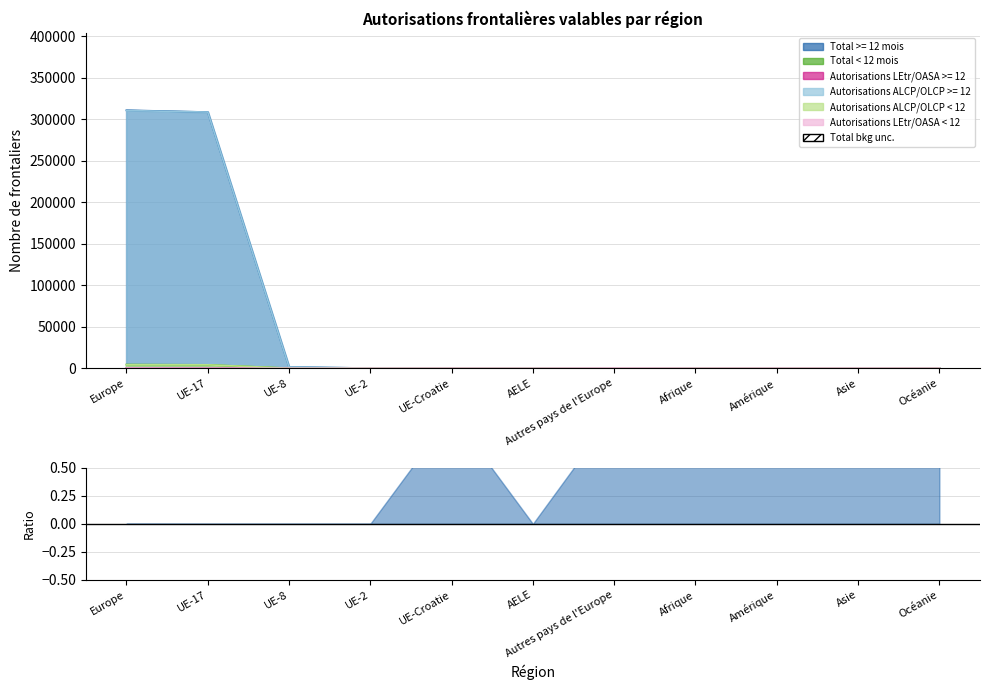

Which series ends up on top after the final intersection of Autorisations LEtr/OASA < 12 and Autorisations ALCP/OLCP >= 12?

Autorisations LEtr/OASA < 12